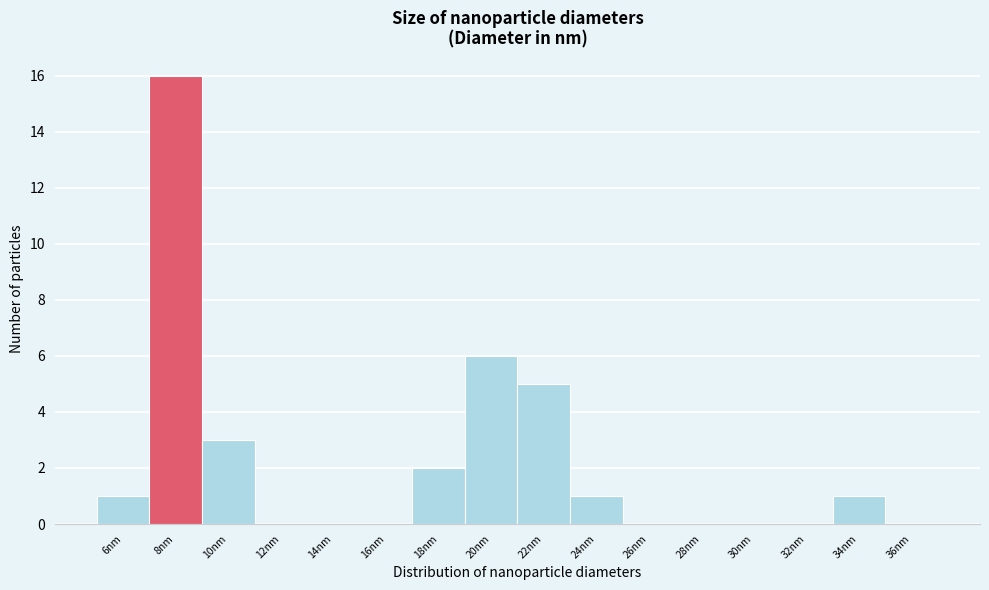

Reading left to right, what are all the values shown in this chart?

6nm=1	8nm=16	10nm=3	12nm=0	14nm=0	16nm=0	18nm=2	20nm=6	22nm=5	24nm=1	26nm=0	28nm=0	30nm=0	32nm=0	34nm=1	36nm=0